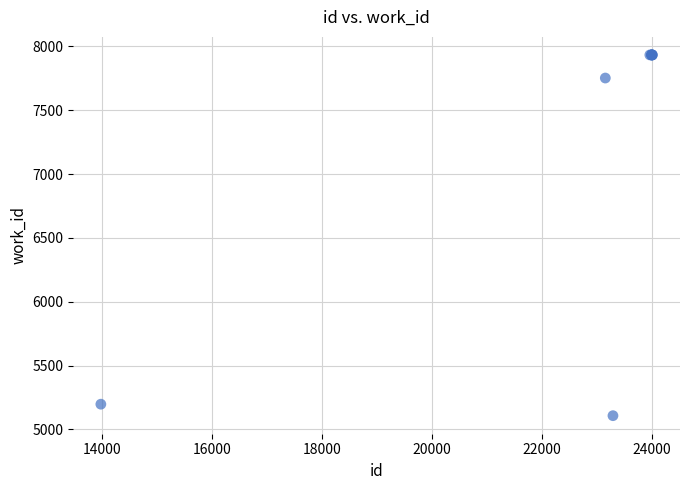

What Y value in the scatter plot is closest to 6520?

7752